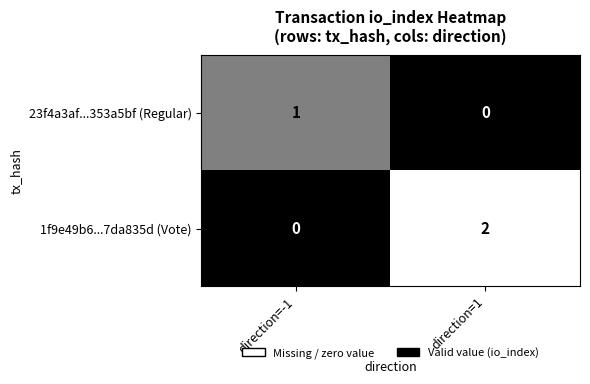

The 1f9e49b6...7da835d (Vote) series shows 1 at direction=-1. True or false?

False